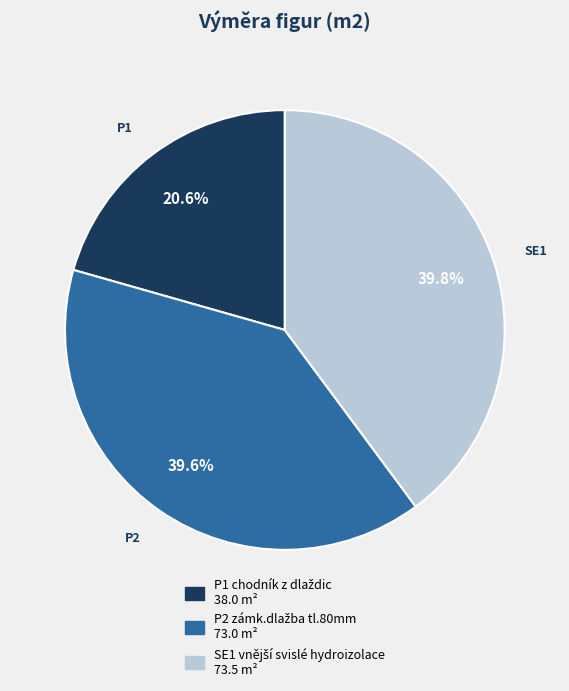

How many slices are in this pie chart?

3